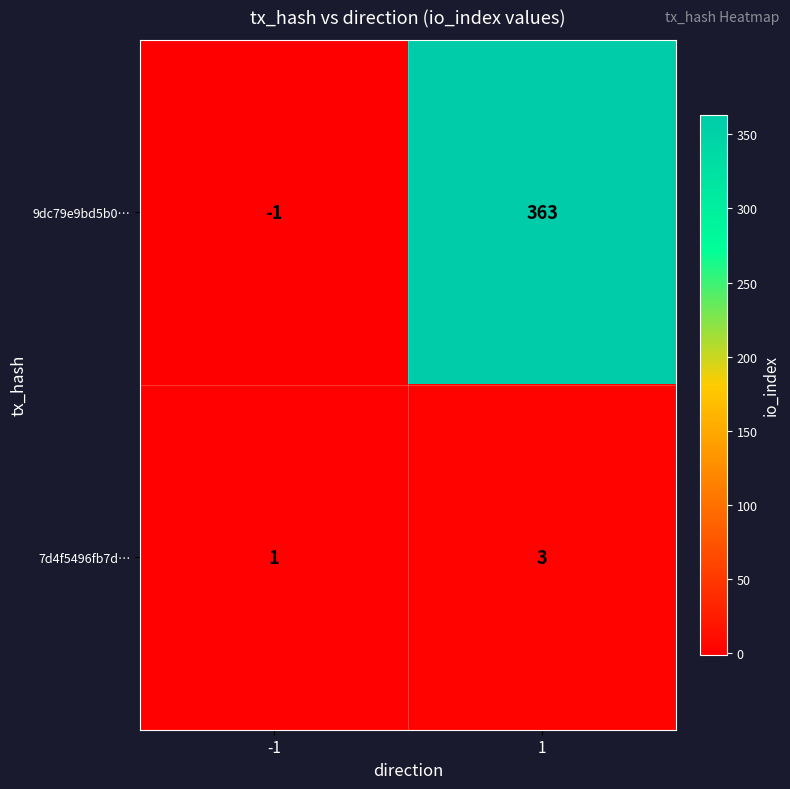

Which label corresponds to the smallest value in the chart?

-1